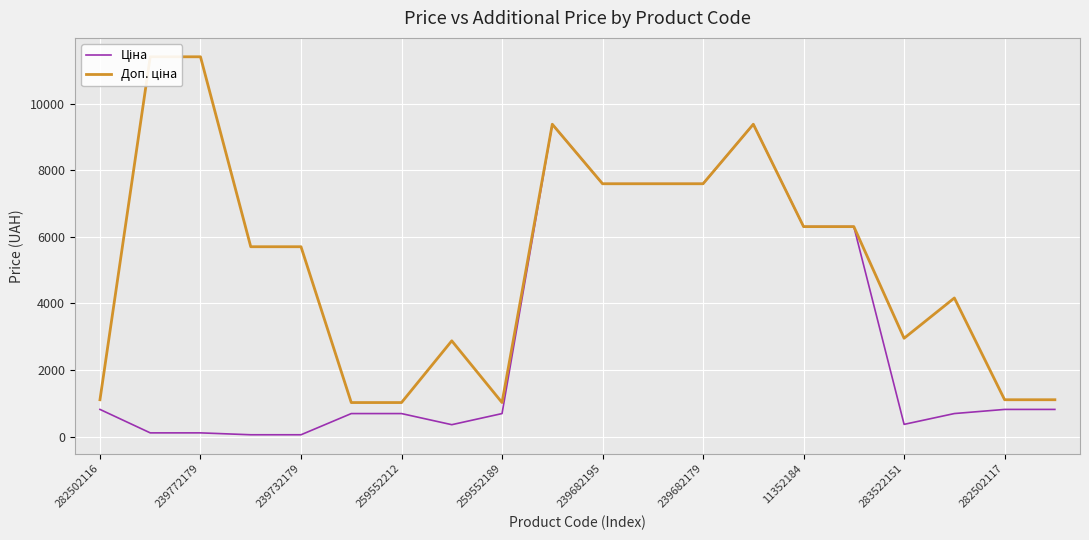

How many interior local peaks does the Ціна series have?

2